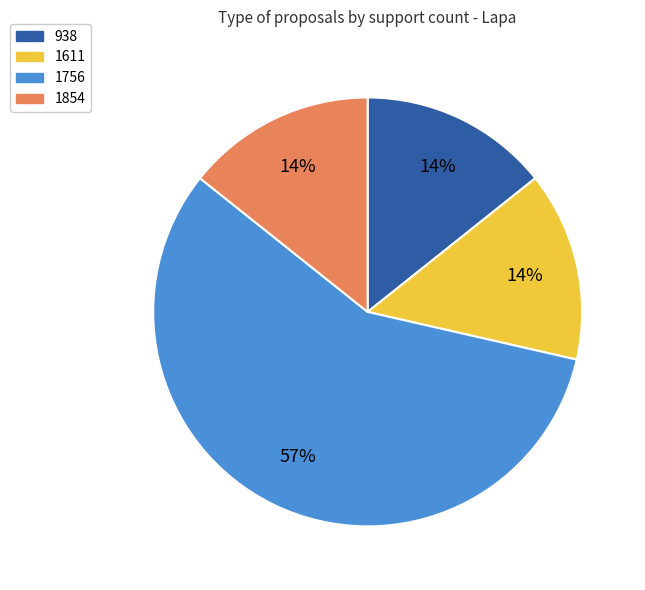

How many segments does this pie chart have?

4